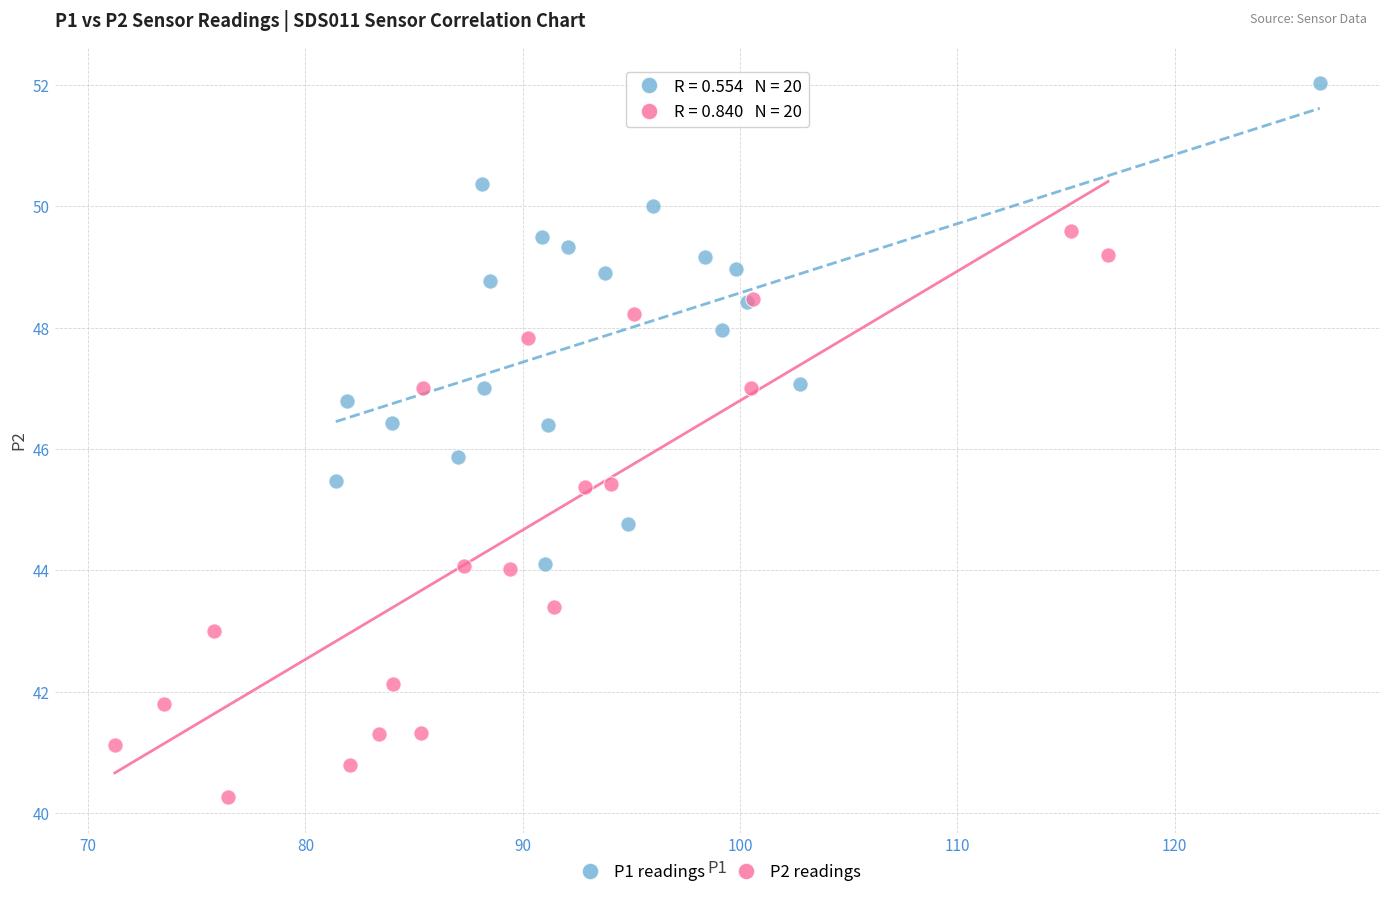

Which series reaches the minimum Y coordinate?

P2 readings